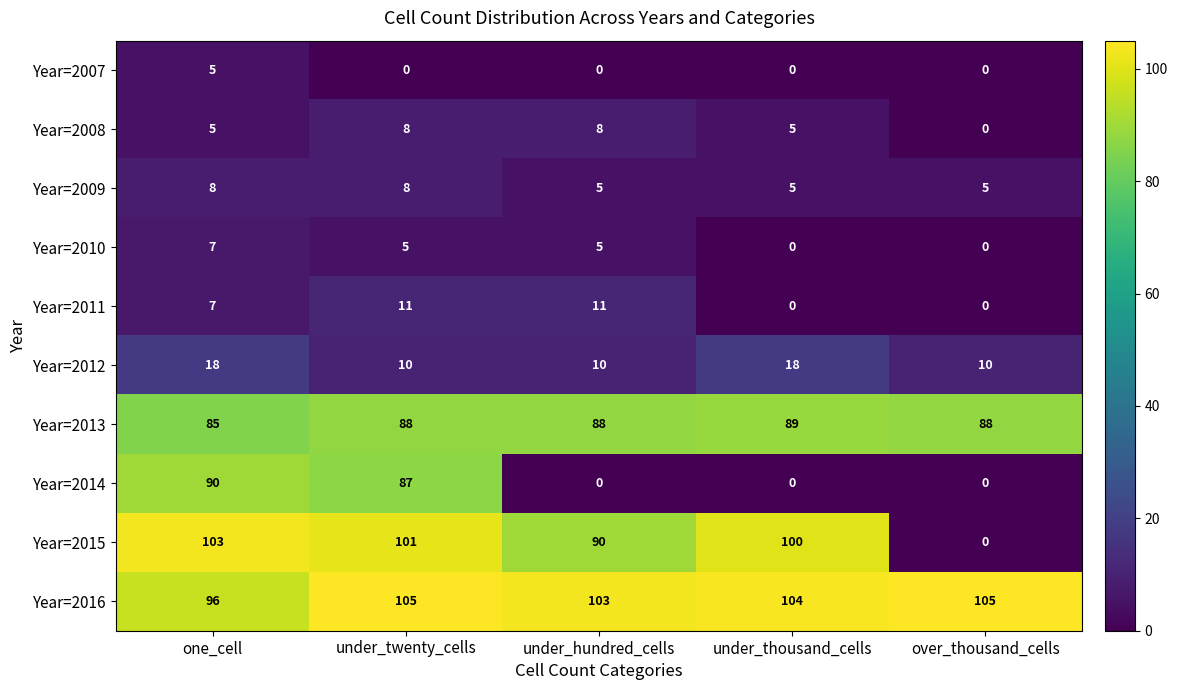

At which label does Year=2010 reach its peak?

one_cell